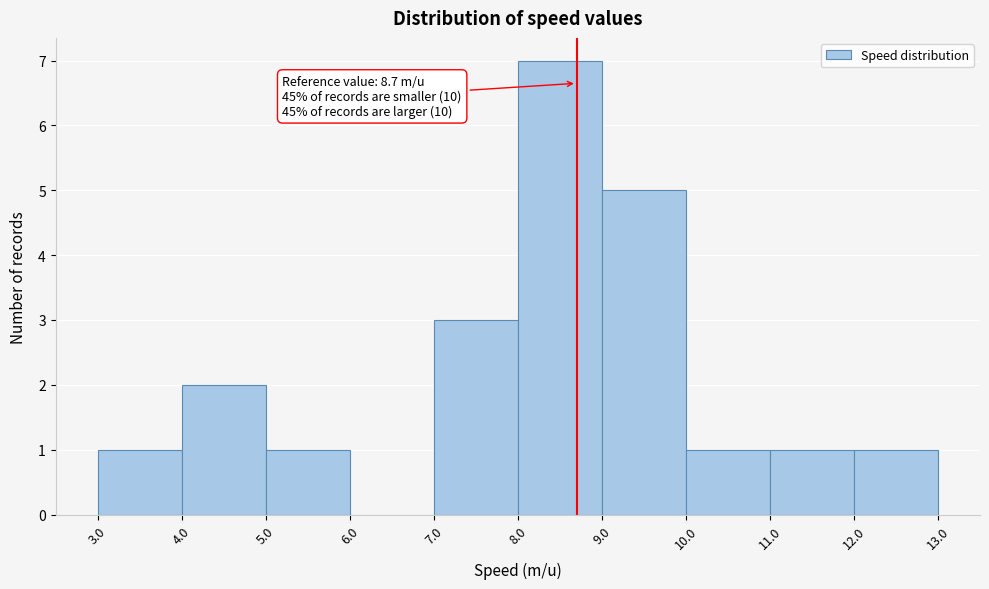

Which range on the x-axis has the tallest bar?

8.0 to 9.0